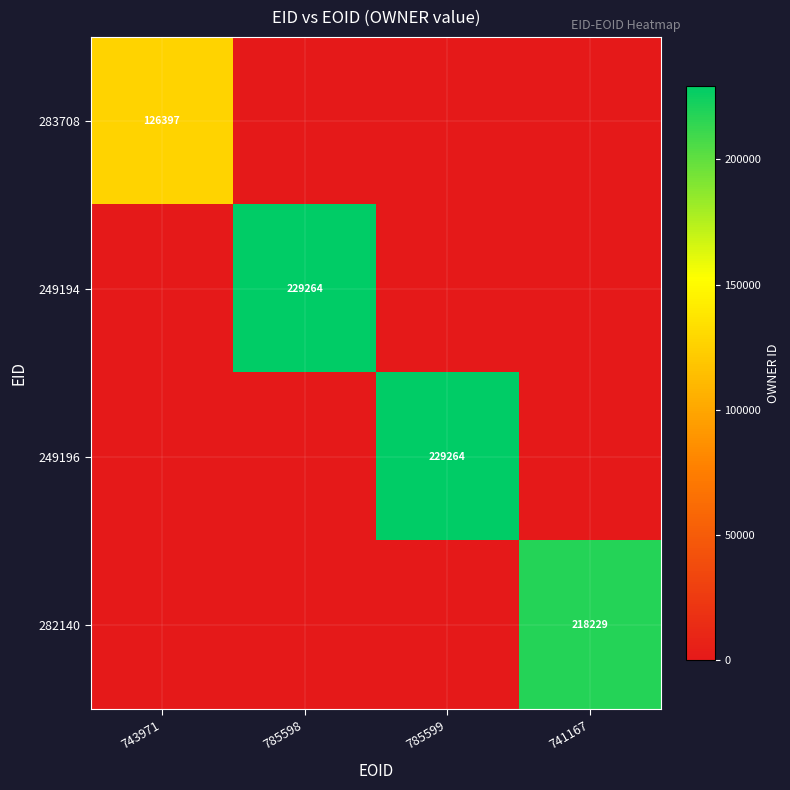

The value of 249194 at 785598 is 229264. True or false?

True